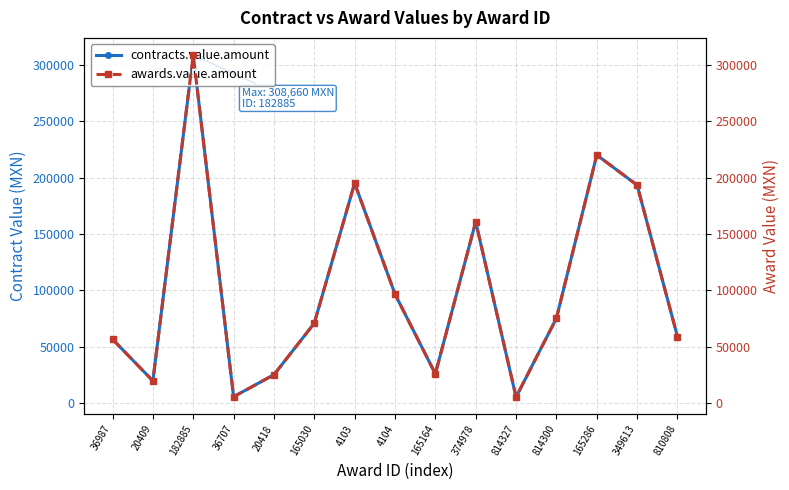

At how many categories does at least one series exceed 290381?

1